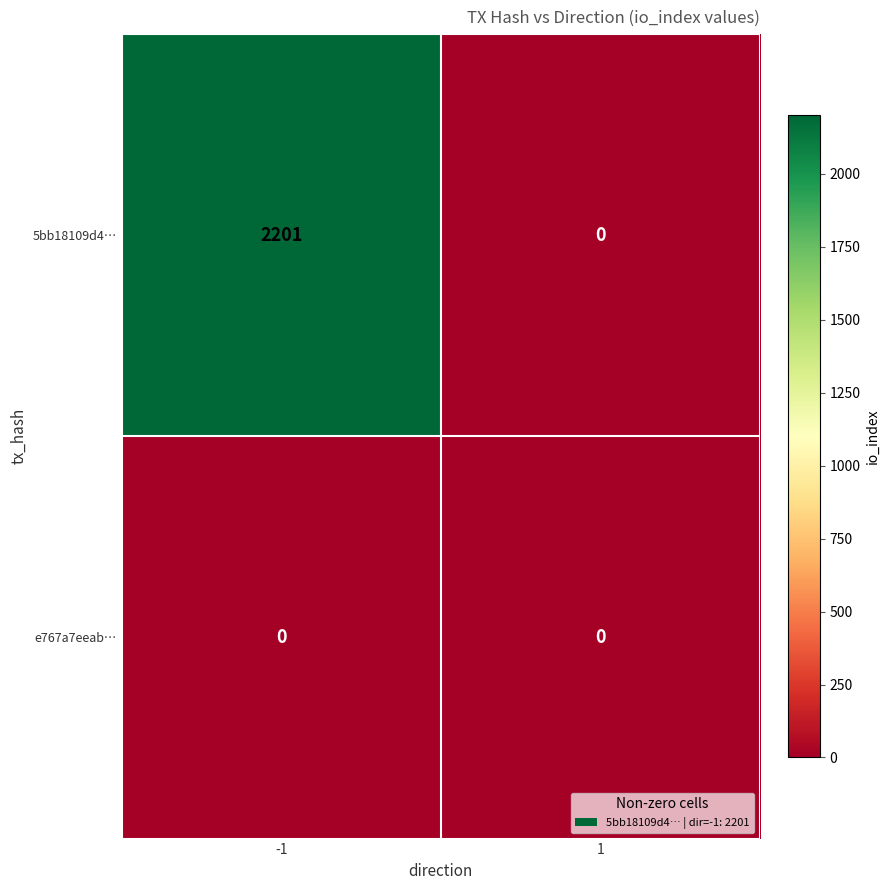

Reading left to right, extract all data points from this chart.

5bb18109d4…: 2201	0
e767a7eeab…: 0	0